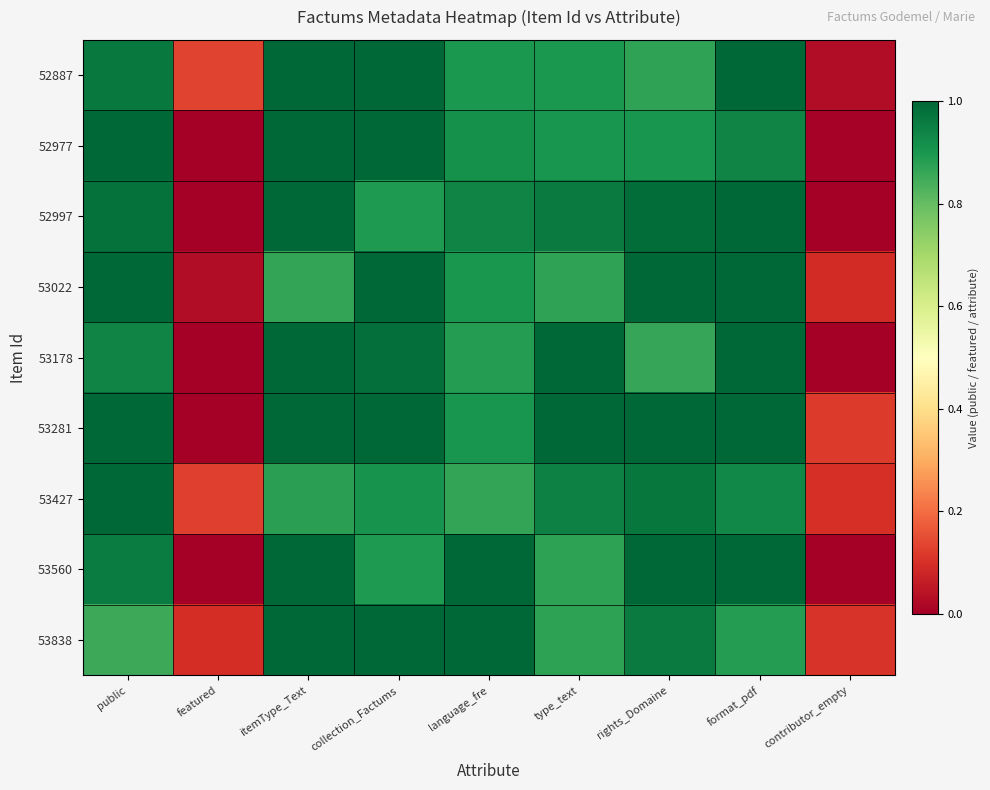

Reading left to right, what are all the values shown in this chart?

52887: public=1.0	featured=0.1	itemType_Text=1.0	collection_Factums=1.0	language_fre=0.9	type_text=0.9	rights_Domaine=0.9	format_pdf=1.0	contributor_empty=0.0
52977: public=1.0	featured=0.0	itemType_Text=1.0	collection_Factums=1.0	language_fre=0.9	type_text=0.9	rights_Domaine=0.9	format_pdf=0.9	contributor_empty=0.0
52997: public=1.0	featured=0.0	itemType_Text=1.0	collection_Factums=0.9	language_fre=0.9	type_text=1.0	rights_Domaine=1.0	format_pdf=1.0	contributor_empty=0.0
53022: public=1.0	featured=0.0	itemType_Text=0.9	collection_Factums=1.0	language_fre=0.9	type_text=0.9	rights_Domaine=1.0	format_pdf=1.0	contributor_empty=0.1
53178: public=0.9	featured=0.0	itemType_Text=1.0	collection_Factums=1.0	language_fre=0.9	type_text=1.0	rights_Domaine=0.9	format_pdf=1.0	contributor_empty=0.0
53281: public=1.0	featured=0.0	itemType_Text=1.0	collection_Factums=1.0	language_fre=0.9	type_text=1.0	rights_Domaine=1.0	format_pdf=1.0	contributor_empty=0.1
53427: public=1.0	featured=0.1	itemType_Text=0.9	collection_Factums=0.9	language_fre=0.9	type_text=0.9	rights_Domaine=1.0	format_pdf=0.9	contributor_empty=0.1
53560: public=1.0	featured=0.0	itemType_Text=1.0	collection_Factums=0.9	language_fre=1.0	type_text=0.9	rights_Domaine=1.0	format_pdf=1.0	contributor_empty=0.0
53838: public=0.9	featured=0.1	itemType_Text=1.0	collection_Factums=1.0	language_fre=1.0	type_text=0.9	rights_Domaine=1.0	format_pdf=0.9	contributor_empty=0.1